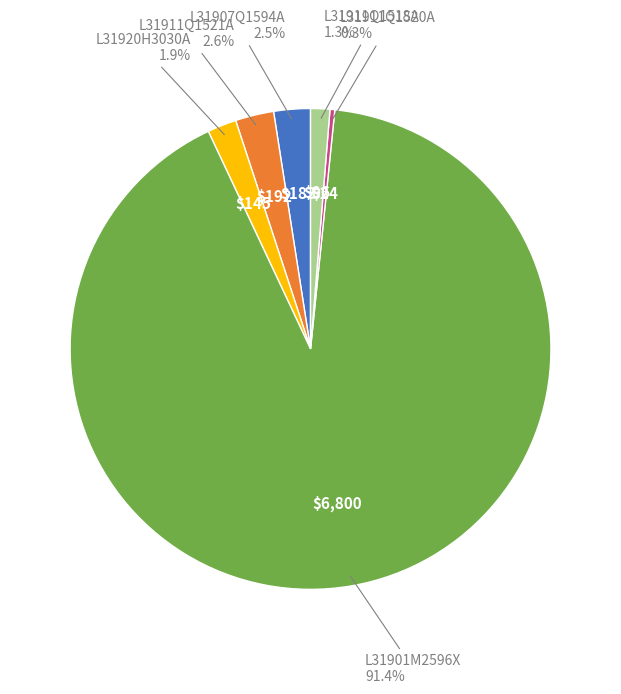

Which slice is the largest?

L31901M2596X